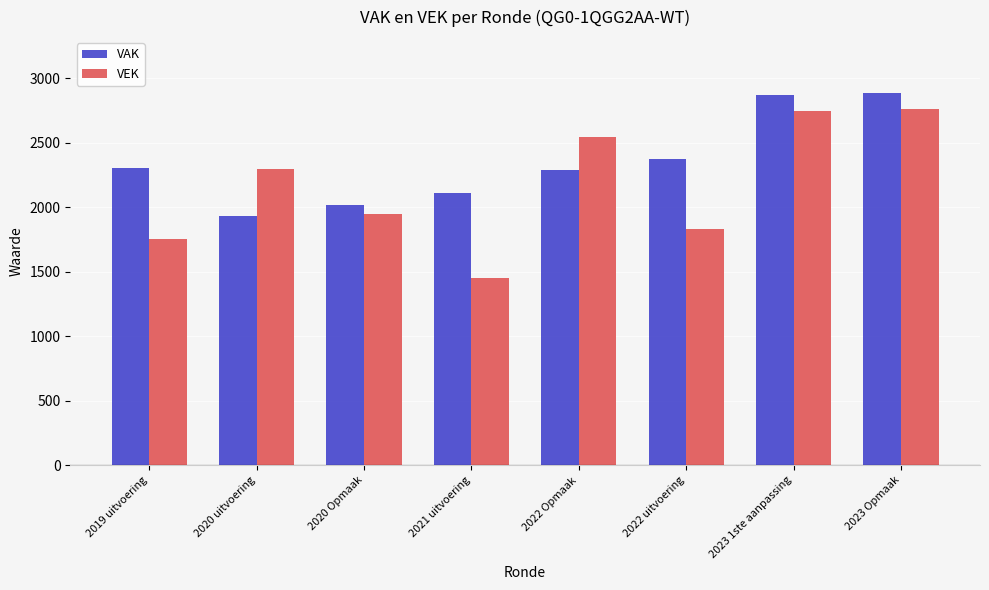

Which series changed the most between 2019 uitvoering and 2023 Opmaak?

VEK